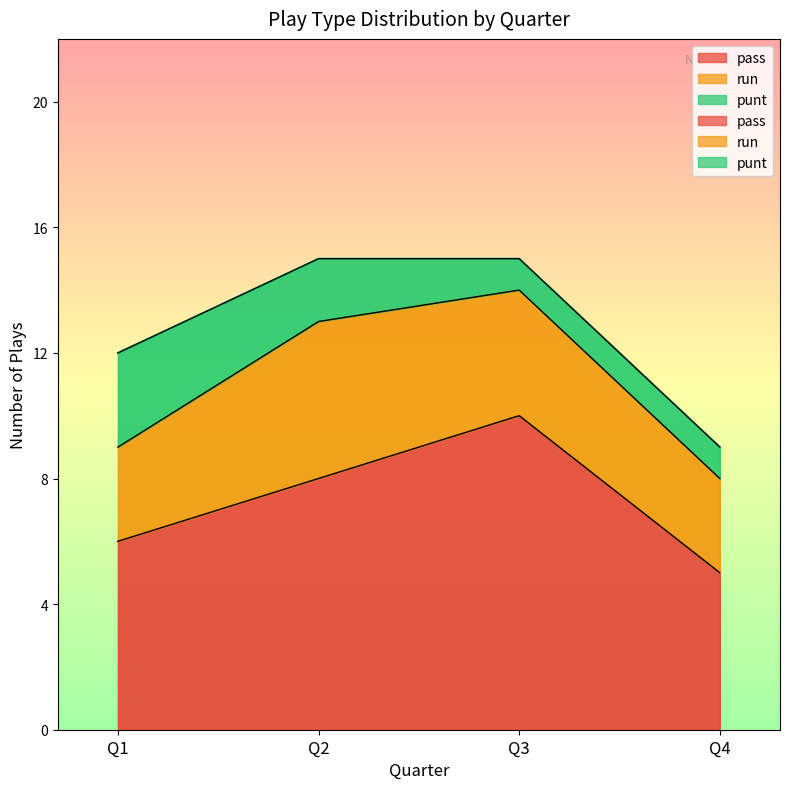

How many values in the punt series are below 2?

2